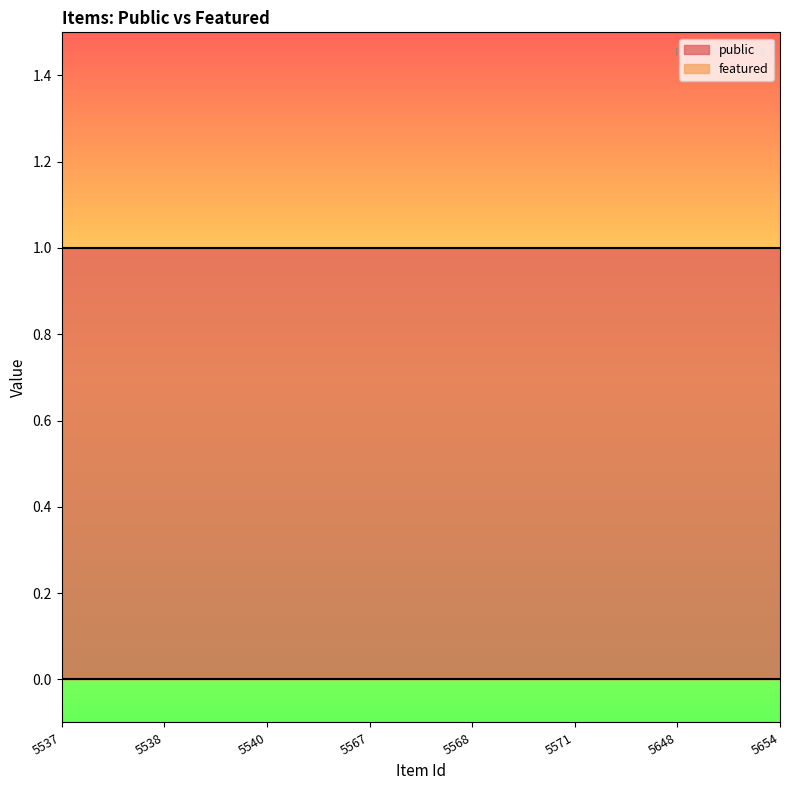

The featured series shows 0 at 5567. True or false?

True